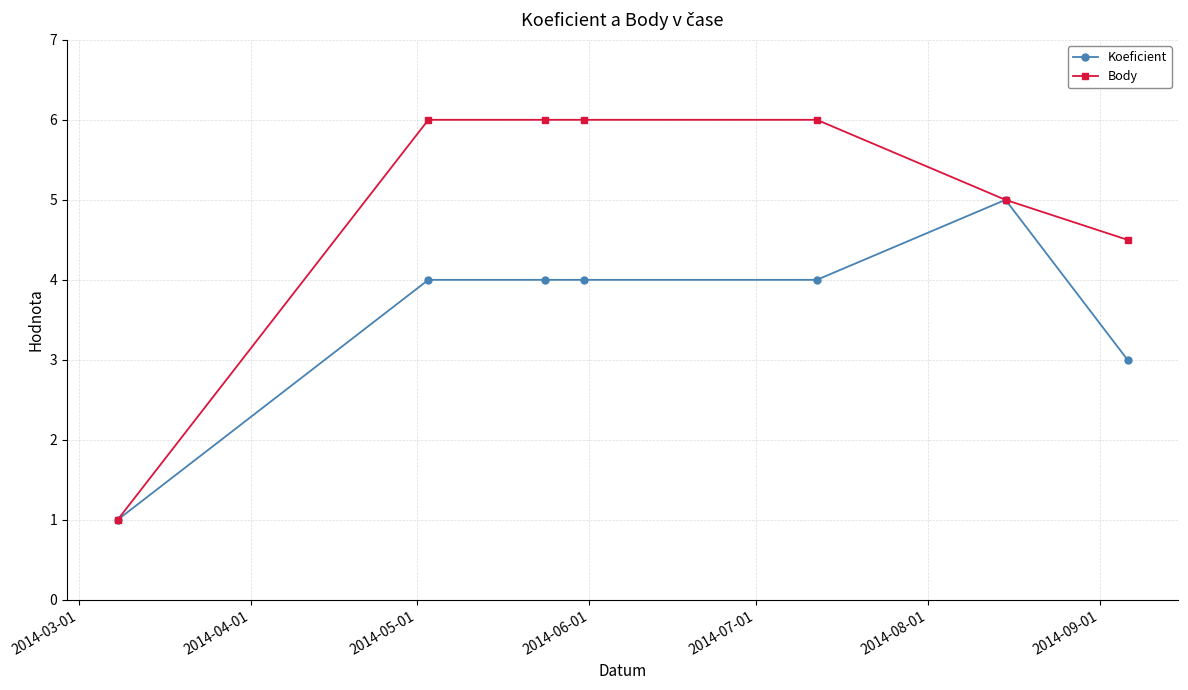

What is the sum of all Body values?

34.5